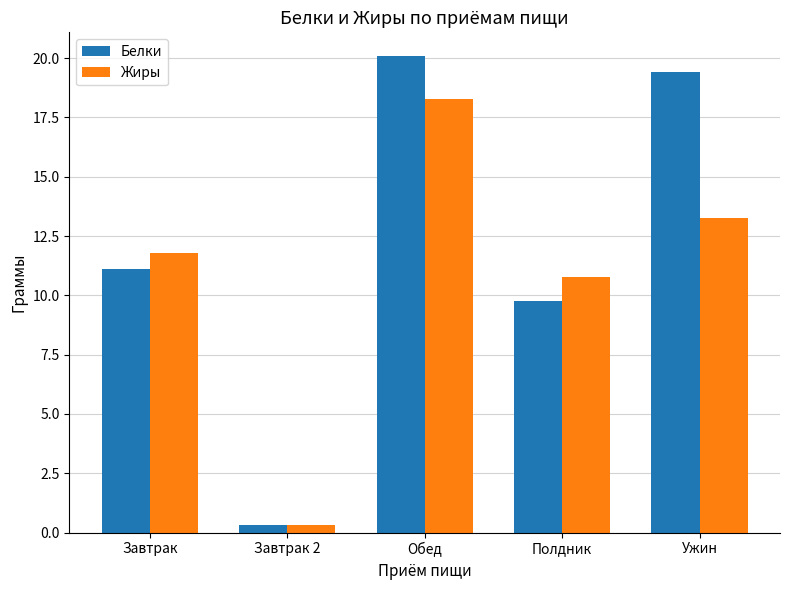

Between Завтрак and Завтрак 2, which series saw the biggest shift?

Жиры